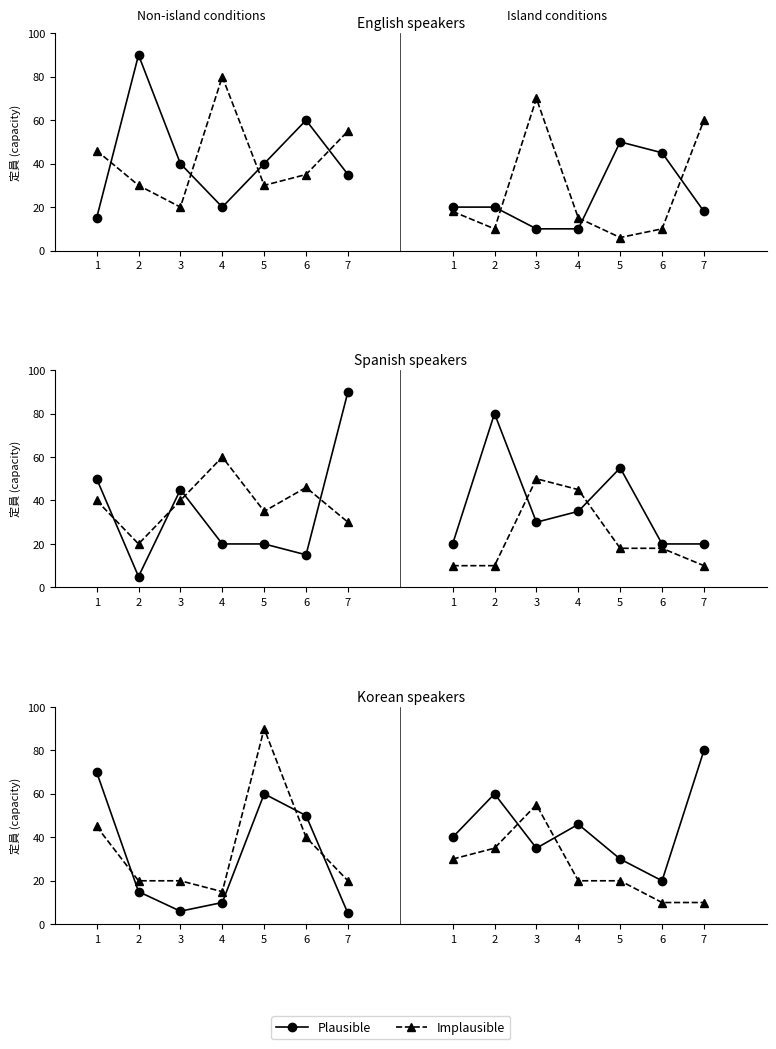

What are all the series names shown in the legend?

Plausible, Implausible